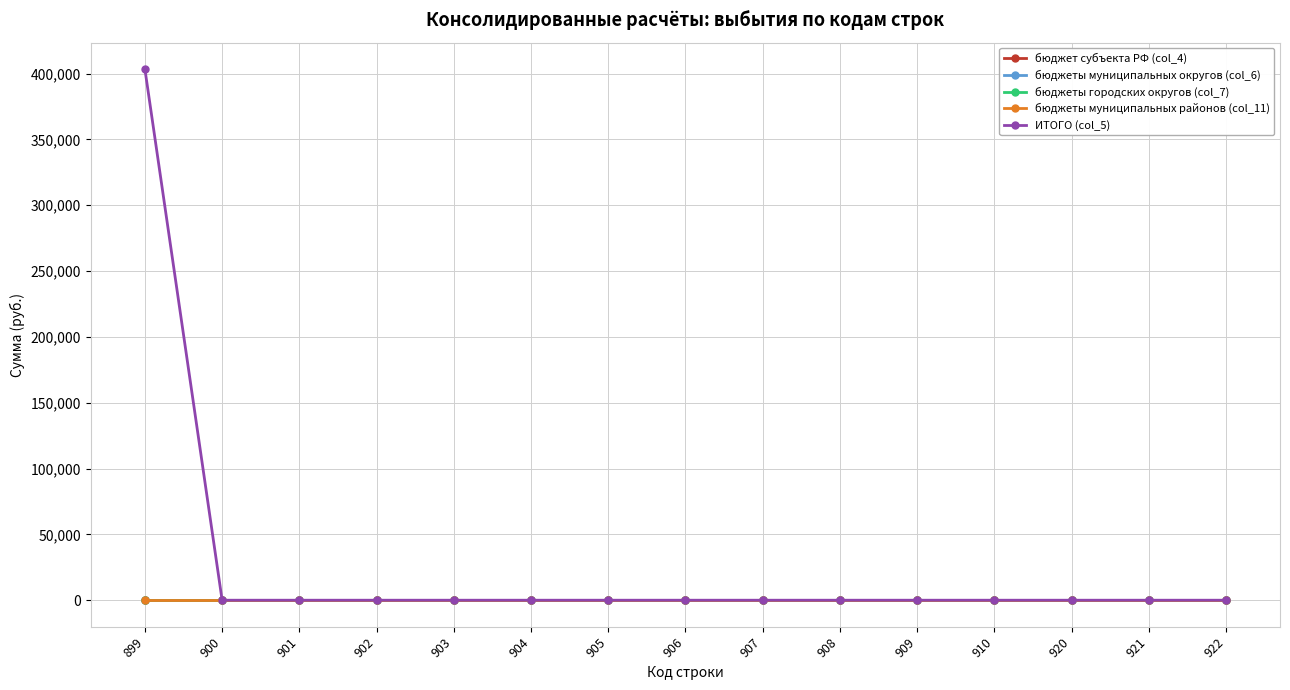

True or false: бюджеты городских округов (col_7) and бюджеты муниципальных округов (col_6) cross at least once.

False